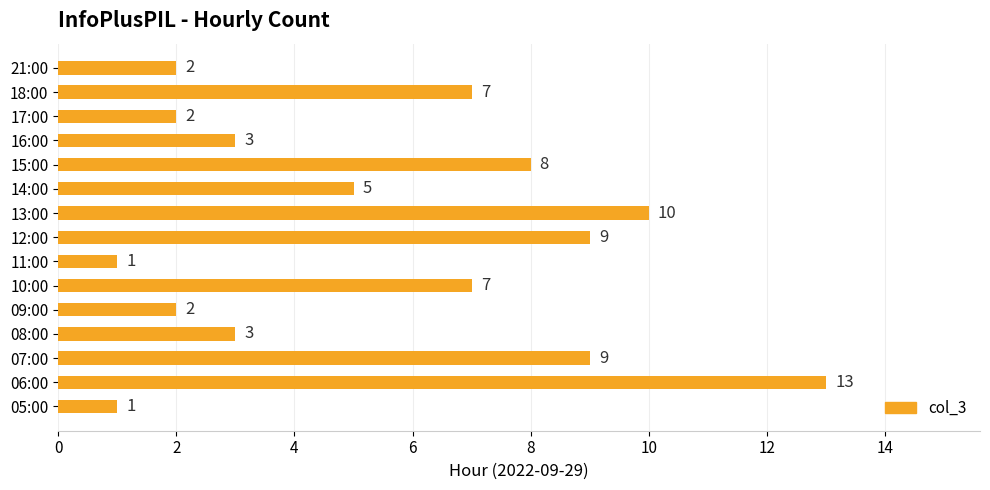

Reading top to bottom, list all the values displayed in this chart.

2	7	2	3	8	5	10	9	1	7	2	3	9	13	1